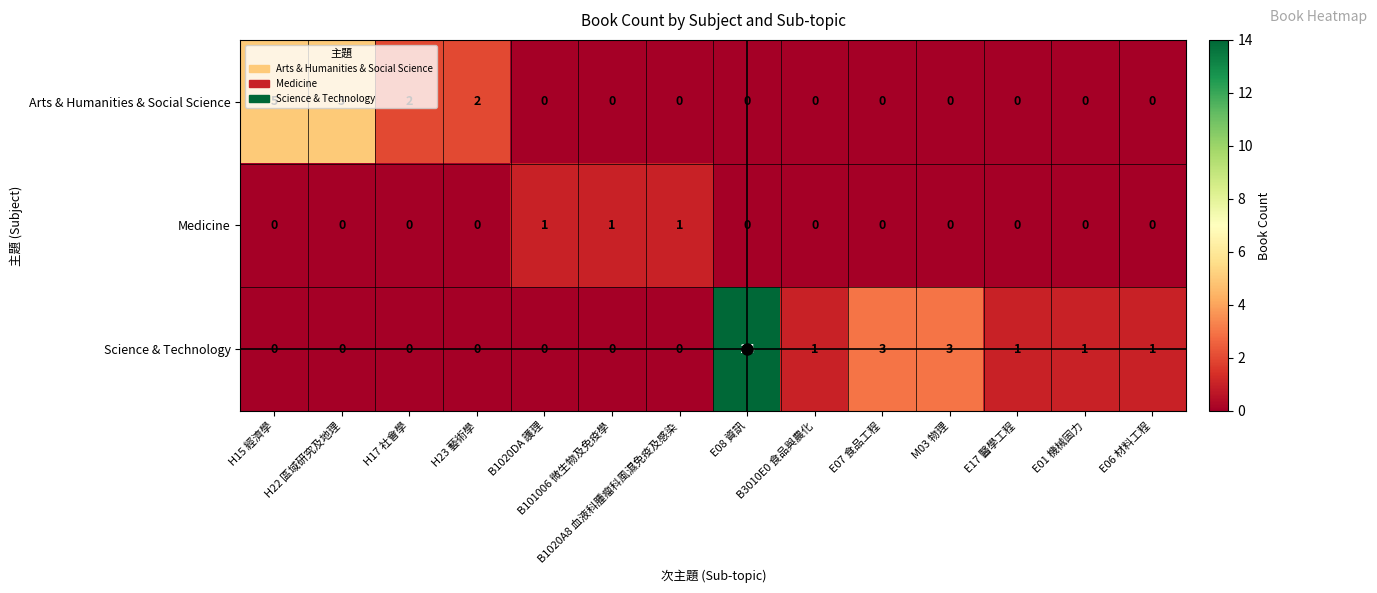

What is the total value across all series at B1020A8 血液科腫瘤科風濕免疫及感染?

1